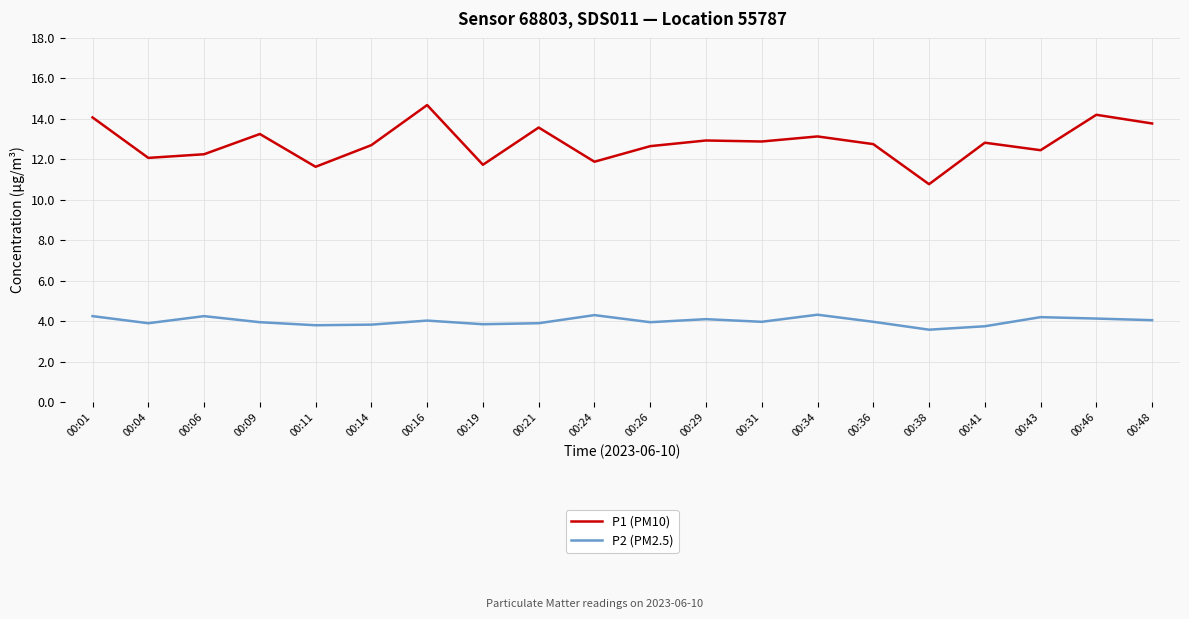

What is the difference between the maximum and minimum values in the P2 (PM2.5) series?

0.7